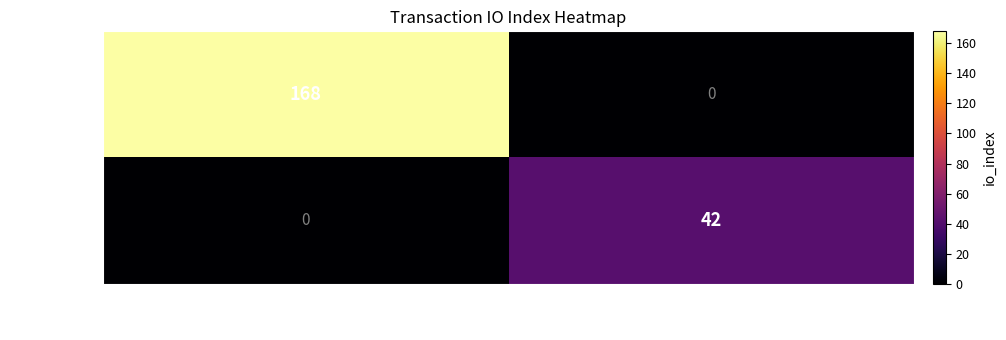

What is the spread (max minus min) of values at 1?

42